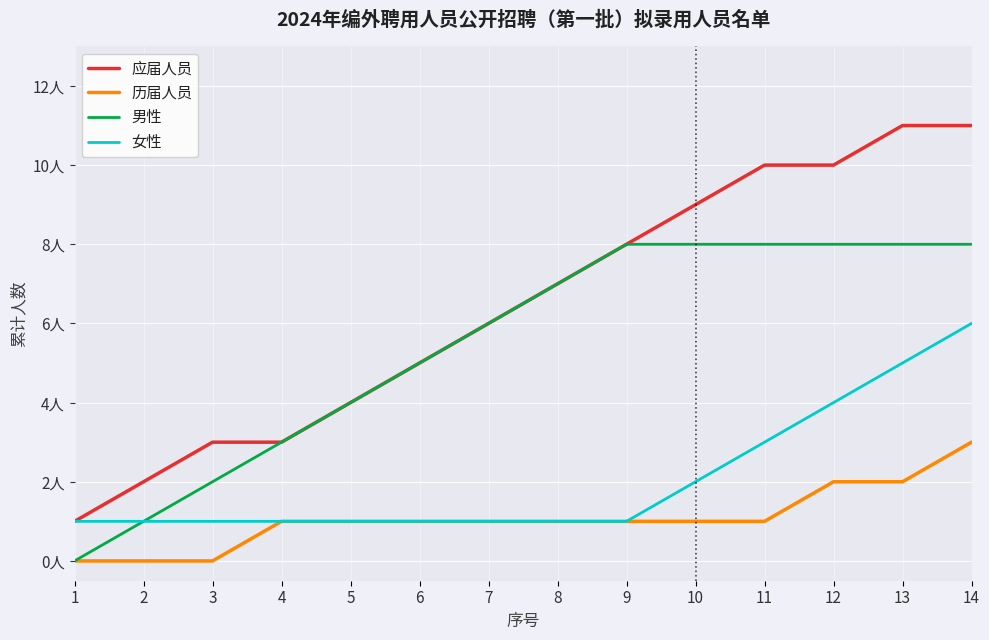

What are all the series names shown in the legend?

应届人员, 历届人员, 男性, 女性